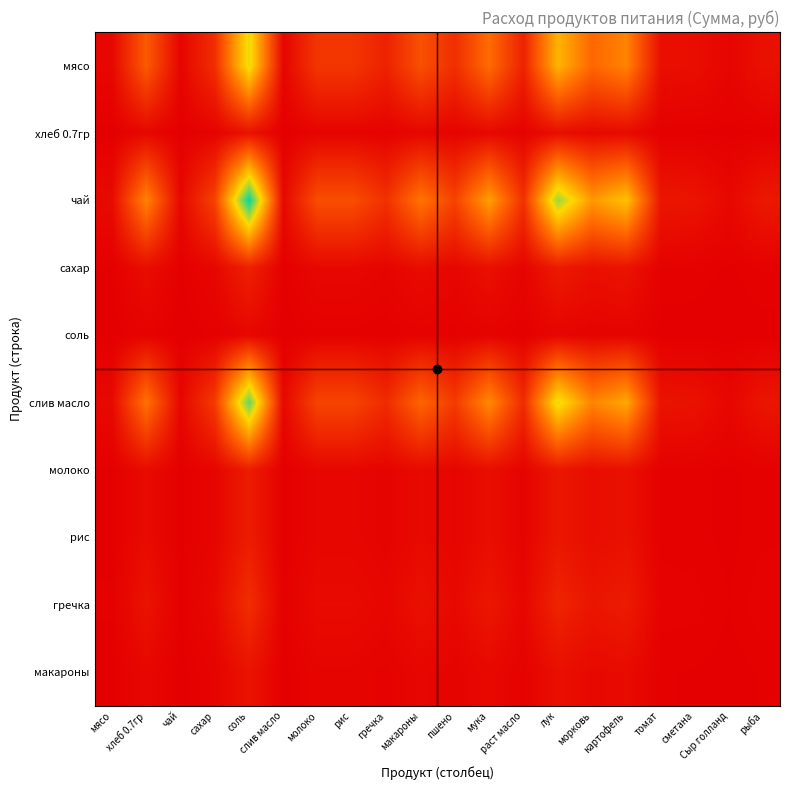

Reading left to right, what are all the values shown in this chart?

мясо: мясо=1.0	хлеб 0.7гр=12.3	чай=0.7	сахар=6.4	соль=29.2	слив масло=0.8	молоко=7.4	рис=7.4	гречка=4.7	макароны=10.9	пшено=6.4	мука=14.6	раст масло=4.7	лук=23.3	морковь=14.0	картофель=17.5	томат=2.1	сметана=1.9	Сыр голланд=0.9	рыба=2.3
хлеб 0.7гр: мясо=0.1	хлеб 0.7гр=1.0	чай=0.1	сахар=0.5	соль=2.4	слив масло=0.1	молоко=0.6	рис=0.6	гречка=0.4	макароны=0.9	пшено=0.5	мука=1.2	раст масло=0.4	лук=1.9	морковь=1.1	картофель=1.4	томат=0.2	сметана=0.2	Сыр голланд=0.1	рыба=0.2
чай: мясо=1.4	хлеб 0.7гр=17.5	чай=1.0	сахар=9.1	соль=41.7	слив масло=1.1	молоко=10.6	рис=10.6	гречка=6.7	макароны=15.6	пшено=9.1	мука=20.8	раст масло=6.7	лук=33.3	морковь=20.0	картофель=25.0	томат=3.0	сметана=2.8	Сыр голланд=1.2	рыба=3.3
сахар: мясо=0.2	хлеб 0.7гр=1.9	чай=0.1	сахар=1.0	соль=4.6	слив масло=0.1	молоко=1.2	рис=1.2	гречка=0.7	макароны=1.7	пшено=1.0	мука=2.3	раст масло=0.7	лук=3.7	морковь=2.2	картофель=2.8	томат=0.3	сметана=0.3	Сыр голланд=0.1	рыба=0.4
соль: мясо=0.0	хлеб 0.7гр=0.4	чай=0.0	сахар=0.2	соль=1.0	слив масло=0.0	молоко=0.3	рис=0.3	гречка=0.2	макароны=0.4	пшено=0.2	мука=0.5	раст масло=0.2	лук=0.8	морковь=0.5	картофель=0.6	томат=0.1	сметана=0.1	Сыр голланд=0.0	рыба=0.1
слив масло: мясо=1.3	хлеб 0.7гр=15.4	чай=0.9	сахар=8.0	соль=36.6	слив масло=1.0	молоко=9.3	рис=9.3	гречка=5.9	макароны=13.7	пшено=8.0	мука=18.3	раст масло=5.9	лук=29.3	морковь=17.6	картофель=21.9	томат=2.7	сметана=2.4	Сыр голланд=1.1	рыба=2.9
молоко: мясо=0.1	хлеб 0.7гр=1.6	чай=0.1	сахар=0.9	соль=3.9	слив масло=0.1	молоко=1.0	рис=1.0	гречка=0.6	макароны=1.5	пшено=0.9	мука=2.0	раст масло=0.6	лук=3.1	морковь=1.9	картофель=2.4	томат=0.3	сметана=0.3	Сыр голланд=0.1	рыба=0.3
рис: мясо=0.1	хлеб 0.7гр=1.6	чай=0.1	сахар=0.9	соль=3.9	слив масло=0.1	молоко=1.0	рис=1.0	гречка=0.6	макароны=1.5	пшено=0.9	мука=2.0	раст масло=0.6	лук=3.1	морковь=1.9	картофель=2.4	томат=0.3	сметана=0.3	Сыр голланд=0.1	рыба=0.3
гречка: мясо=0.2	хлеб 0.7гр=2.6	чай=0.1	сахар=1.4	соль=6.2	слив масло=0.2	молоко=1.6	рис=1.6	гречка=1.0	макароны=2.3	пшено=1.4	мука=3.1	раст масло=1.0	лук=5.0	морковь=3.0	картофель=3.8	томат=0.5	сметана=0.4	Сыр голланд=0.2	рыба=0.5
макароны: мясо=0.1	хлеб 0.7гр=1.1	чай=0.1	сахар=0.6	соль=2.7	слив масло=0.1	молоко=0.7	рис=0.7	гречка=0.4	макароны=1.0	пшено=0.6	мука=1.3	раст масло=0.4	лук=2.1	морковь=1.3	картофель=1.6	томат=0.2	сметана=0.2	Сыр голланд=0.1	рыба=0.2